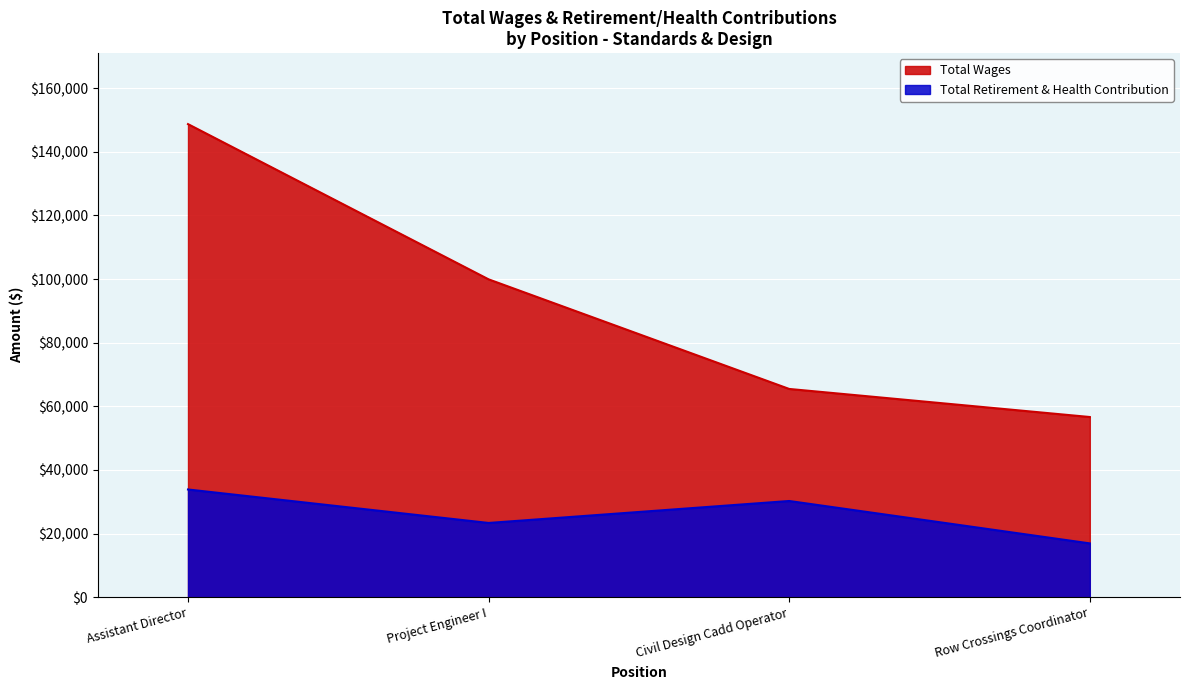

What position from the right is Assistant Director?

4